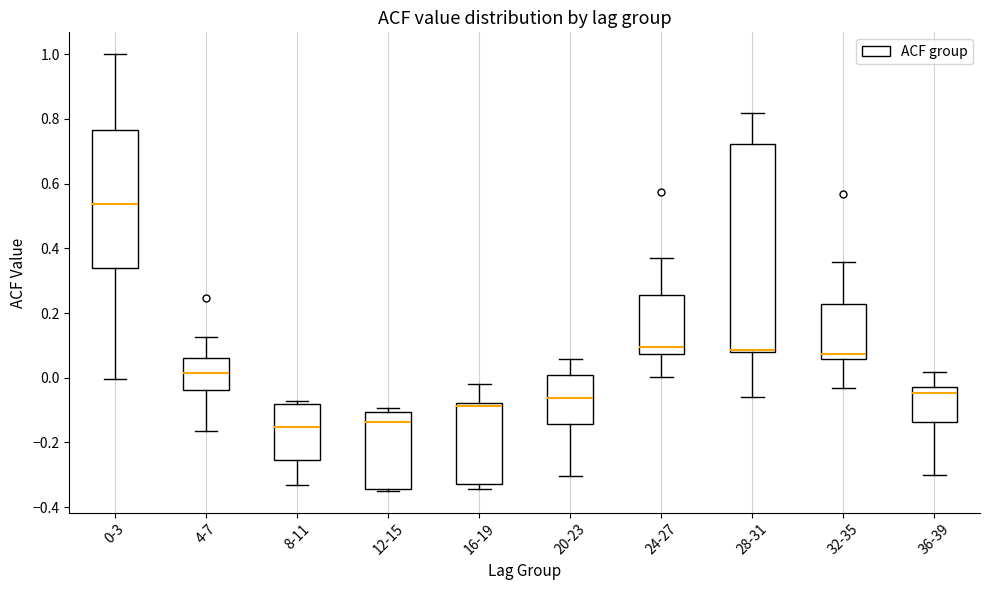

Reading left to right, read every box against the y-axis: the position of its median line, the range the box covers, and the ends of its whiskers. The values are not printed on the chart, so give them approximately, as read against the axis.

0-3: median 0.54, box 0.34 to 0.76, whiskers 0.00 to 1.00
4-7: median 0.02, box -0.04 to 0.06, whiskers -0.16 to 0.12
8-11: median -0.16, box -0.26 to -0.08, whiskers -0.34 to -0.08 (just above the box's upper edge)
12-15: median -0.14, box -0.34 to -0.10, whiskers -0.34 to -0.10 (just above the box's upper edge)
16-19: median -0.08 (just below the box's upper edge), box -0.32 to -0.08, whiskers -0.34 to -0.02
20-23: median -0.06, box -0.14 to 0.00, whiskers -0.30 to 0.06
24-27: median 0.10, box 0.08 to 0.26, whiskers 0.00 to 0.38
28-31: median 0.08 (drawn on the box's lower edge), box 0.08 to 0.72, whiskers -0.06 to 0.82
32-35: median 0.08, box 0.06 to 0.22, whiskers -0.04 to 0.36
36-39: median -0.04, box -0.14 to -0.02, whiskers -0.30 to 0.02